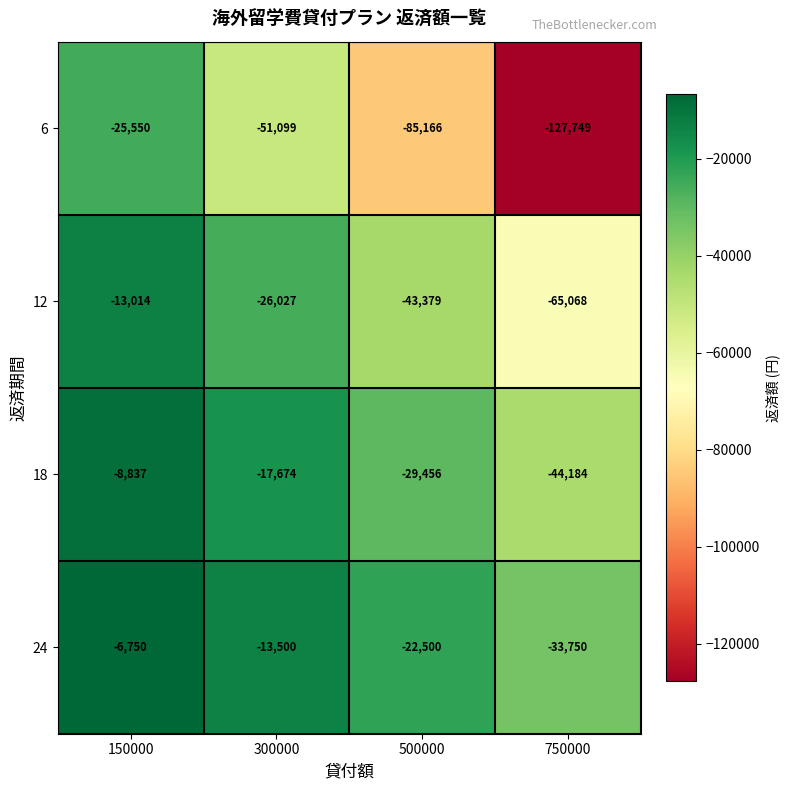

Is it true that 18 equals -8837 at 150000?

True